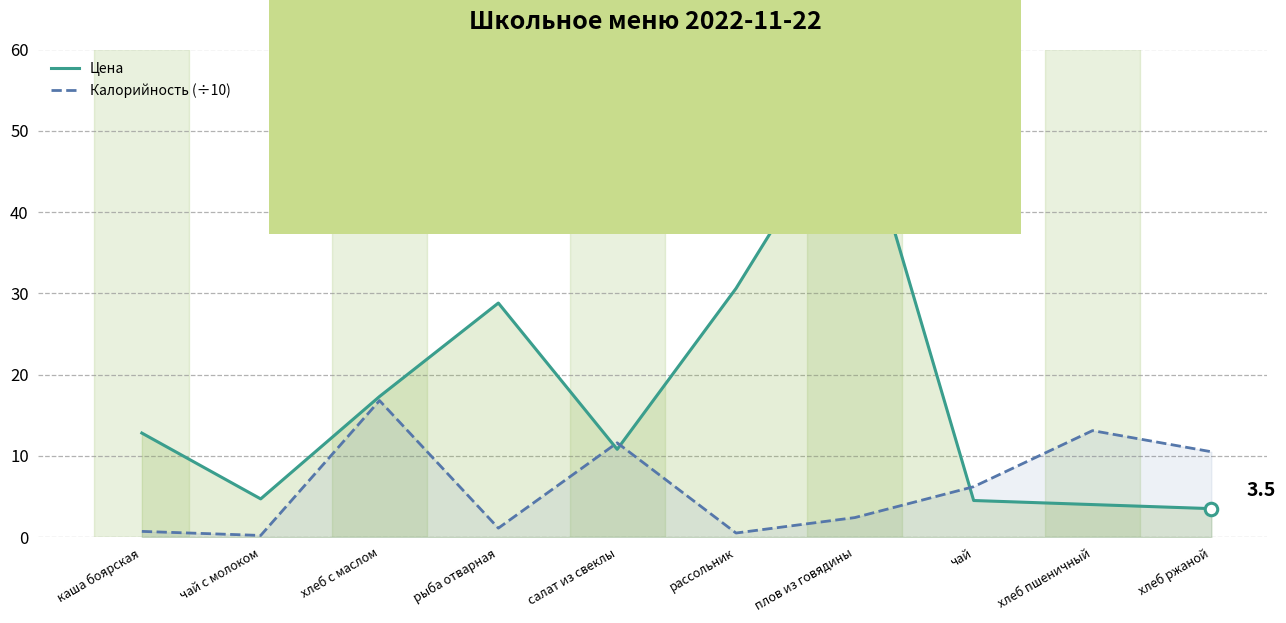

Reading left to right, transcribe all the data shown in this chart.

Цена: каша боярская=12.8	чай с молоком=4.7	хлеб с маслом=17.3	рыба отварная=28.8	салат из свеклы=10.8	рассольник=30.6	плов из говядины=54.2	чай=4.5	хлеб пшеничный=4.0	хлеб ржаной=3.5
Калорийность (÷10): каша боярская=0.7	чай с молоком=0.2	хлеб с маслом=16.8	рыба отварная=1.1	салат из свеклы=11.6	рассольник=0.5	плов из говядины=2.4	чай=6.2	хлеб пшеничный=13.1	хлеб ржаной=10.5